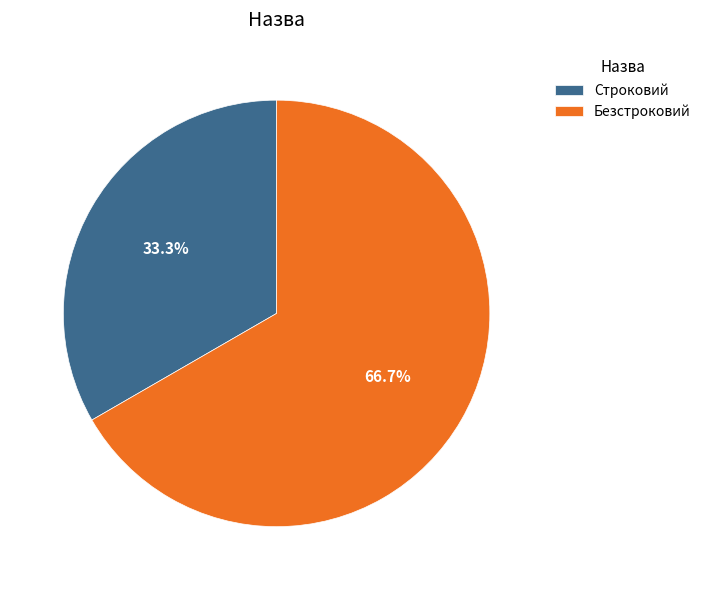

Which category has the biggest portion of the pie?

Безстроковий